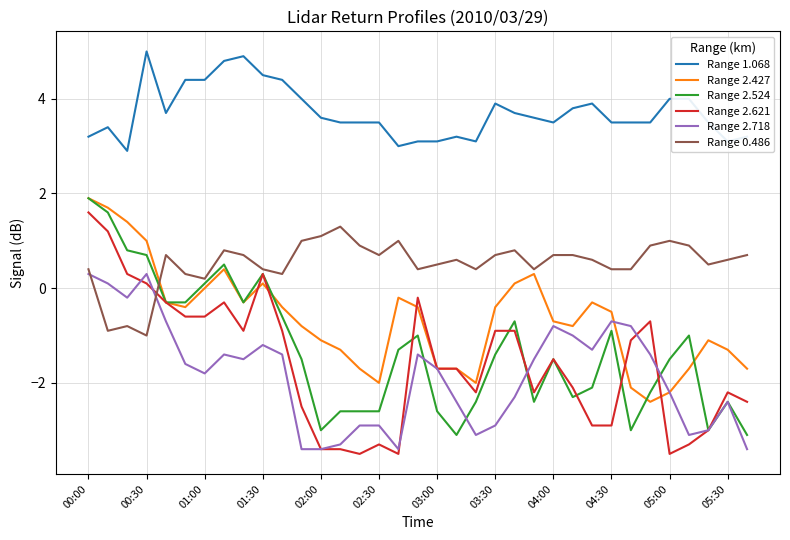

What is the highest value of the Range 1.068 series?

5.0